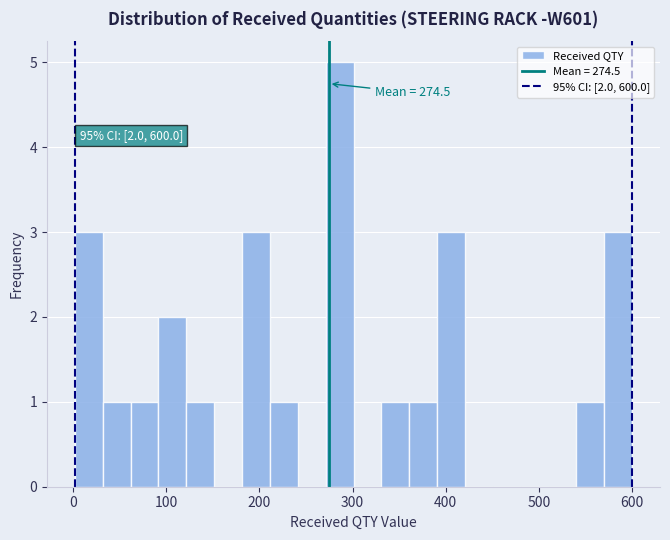

Around what value on the x-axis is the tallest bar? Give the approximate position of its centre, as read against the axis.

290